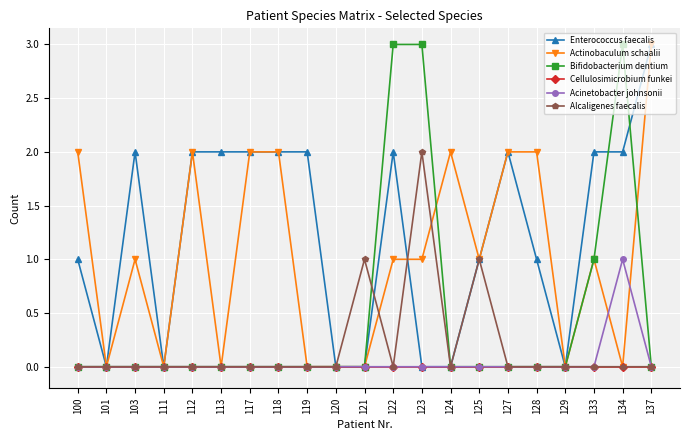

True or false: Enterococcus faecalis has more than 0 points higher than both neighbors.

True